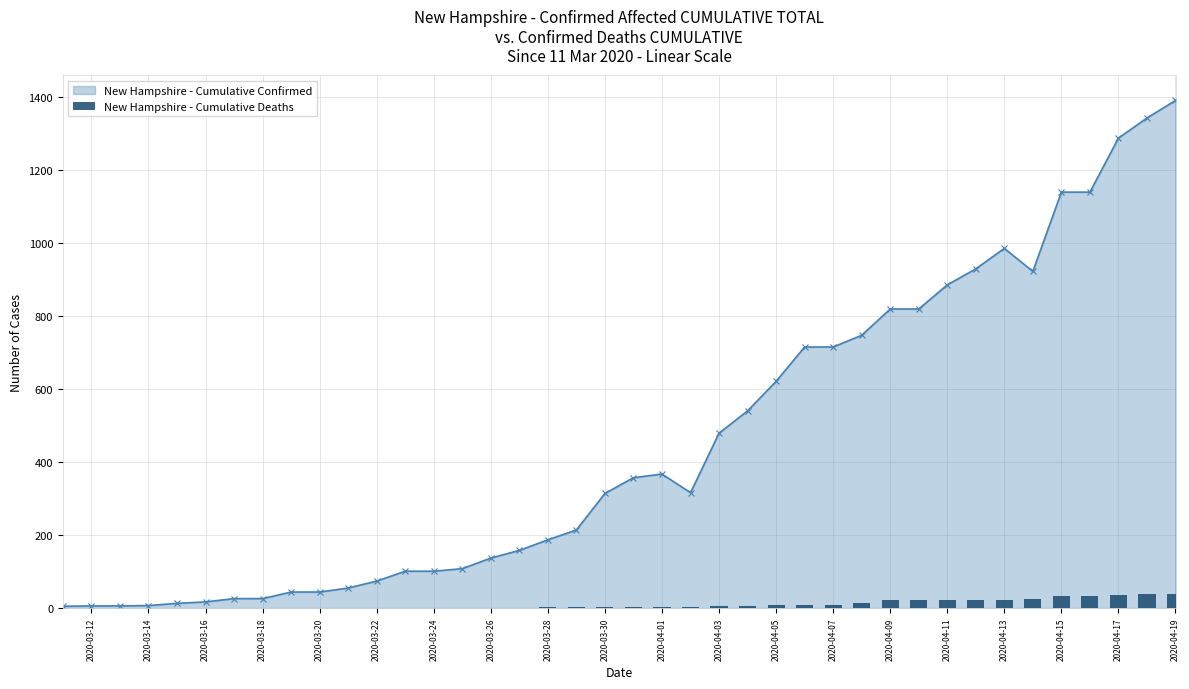

What is the maximum value for New Hampshire - Cumulative Confirmed?

1390